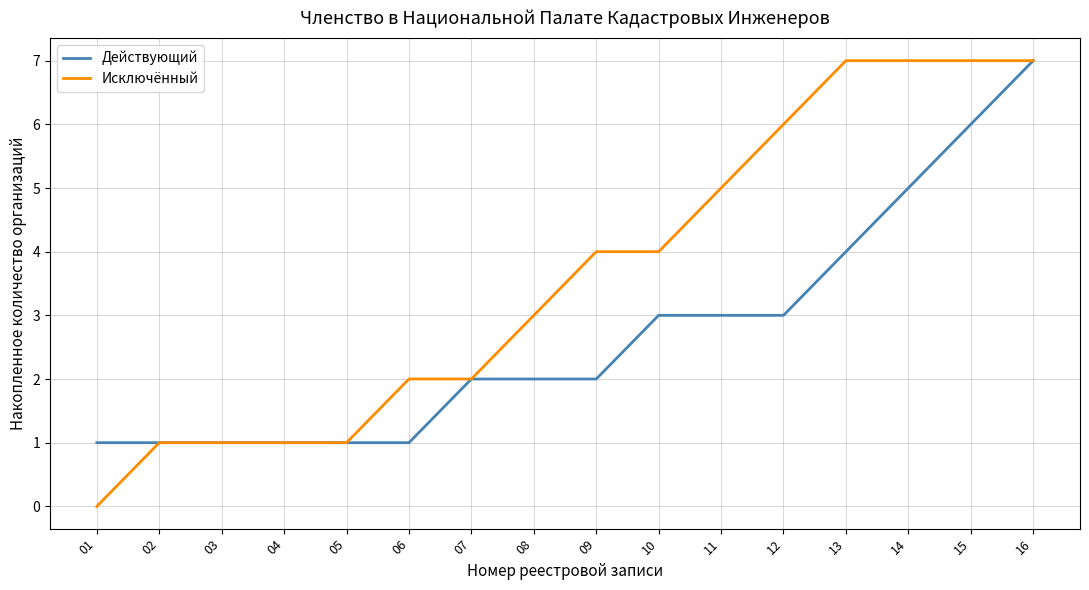

Which series has the largest total across all categories?

Исключённый